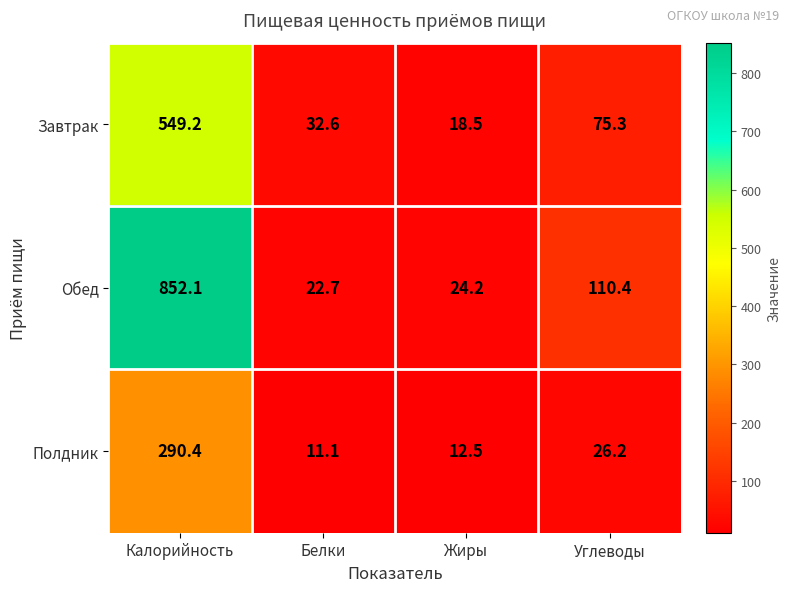

Reading right to left, list all the values displayed in this chart.

Завтрак: Углеводы=75.3	Жиры=18.5	Белки=32.6	Калорийность=549.2
Обед: Углеводы=110.4	Жиры=24.2	Белки=22.7	Калорийность=852.1
Полдник: Углеводы=26.2	Жиры=12.5	Белки=11.1	Калорийность=290.4